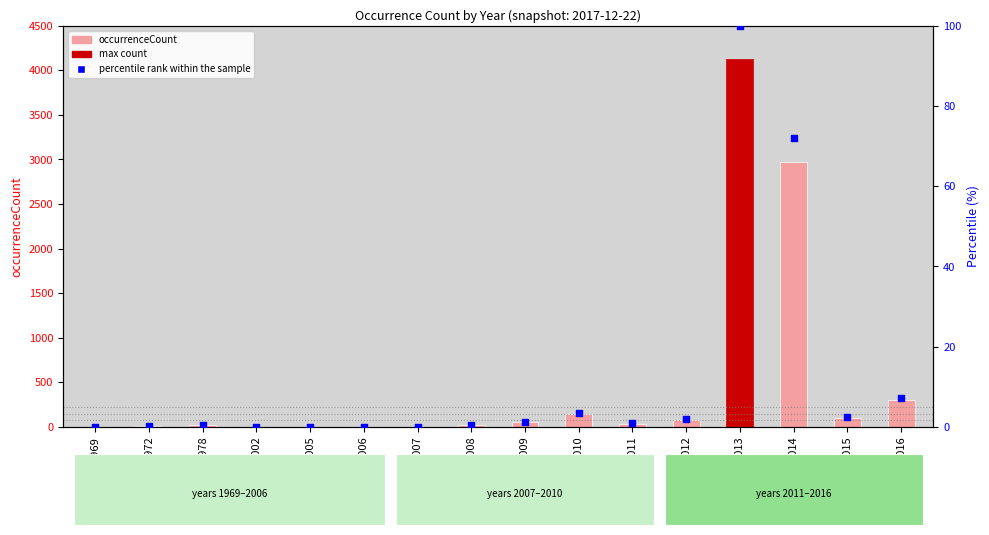

At which category is the sum across all series the highest?

2013